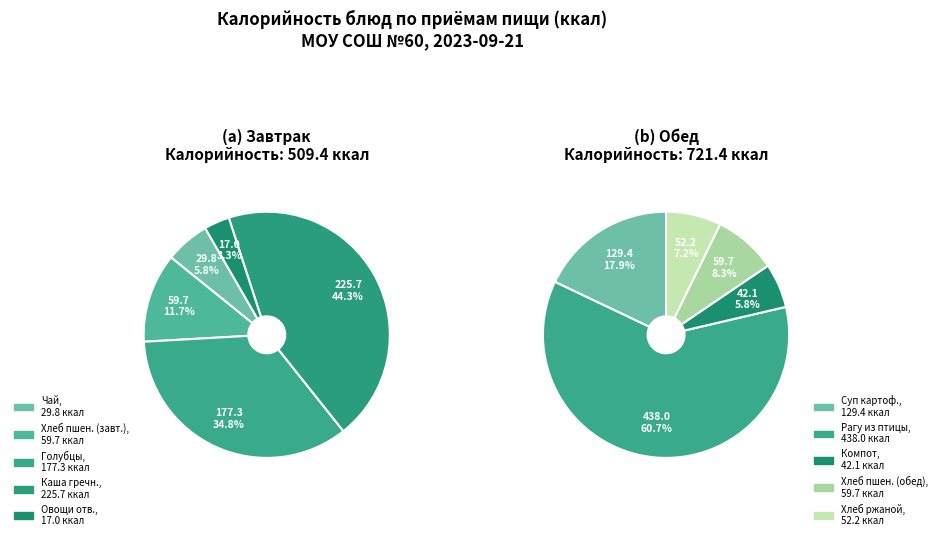

Rank the categories by value from highest to lowest.

Рагу из птицы, Каша гречневая рассыпчатая, Голубцы ленивые из кур, Суп картофельный с бобовыми, Хлеб пшеничный витаминизированный (завтрак), Хлеб пшеничный витаминизированный (обед), Хлеб ржаной, Компот из замороженной ягоды, Чай с лимоном и сахаром, Овощи отварные